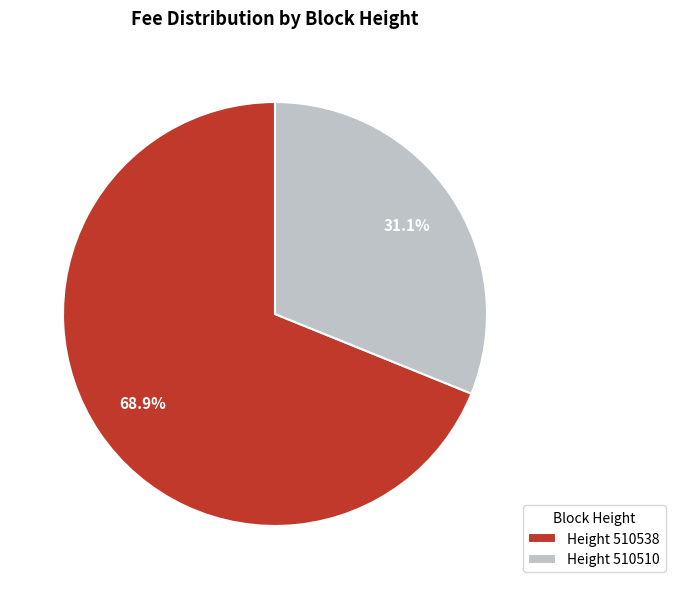

Which has a higher value, Height 510538 or Height 510510?

Height 510538